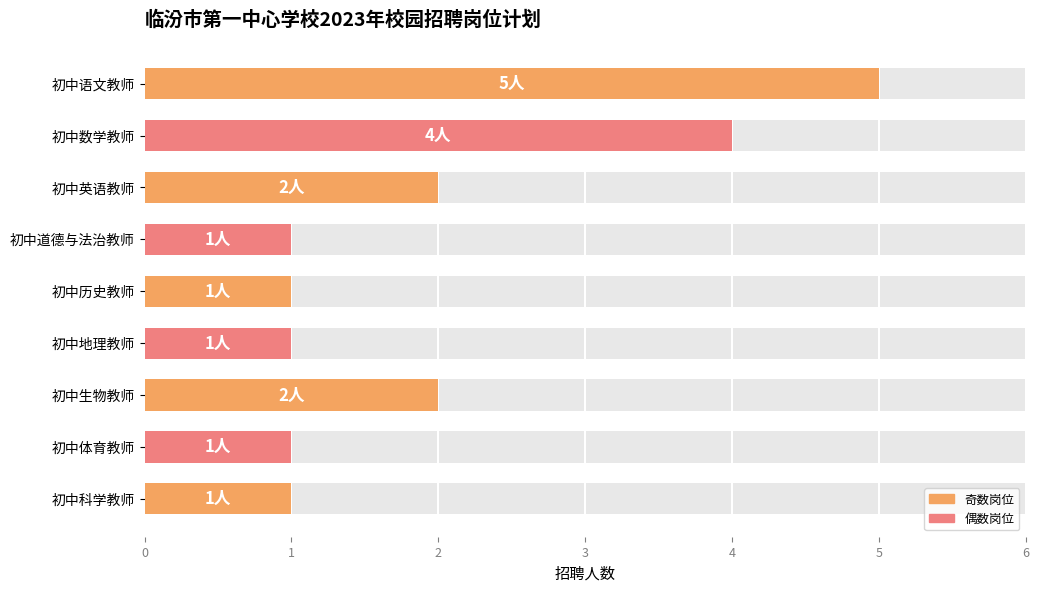

How many bars are there in total?

9